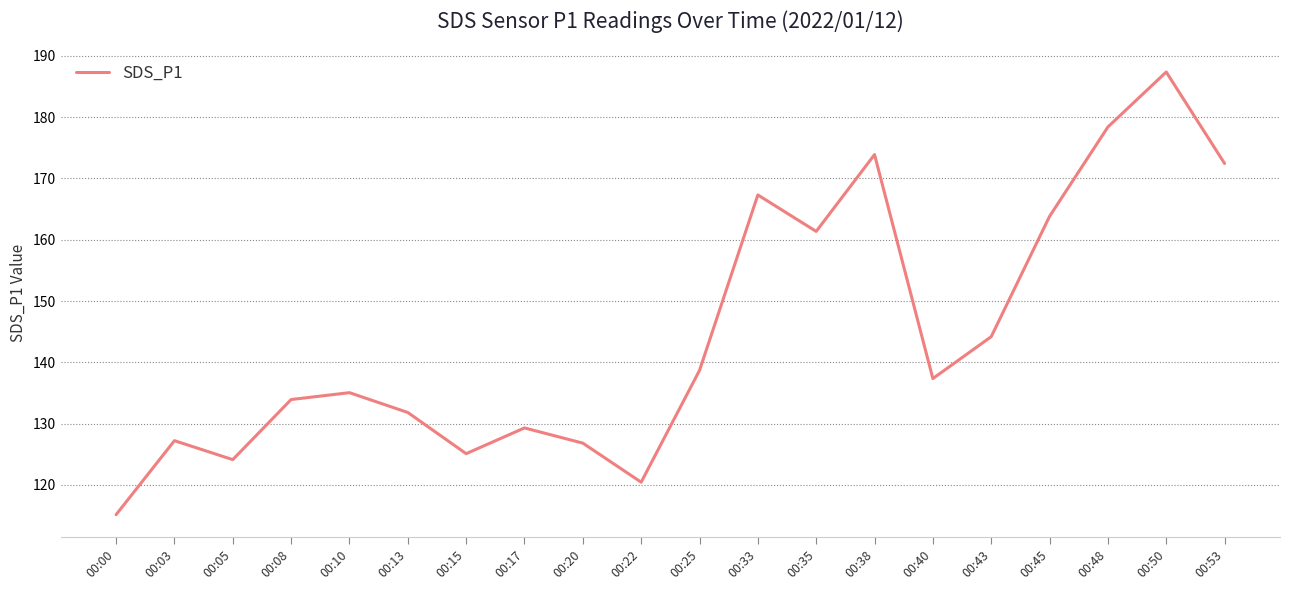

At which category does the chart reach its peak across all series?

00:50